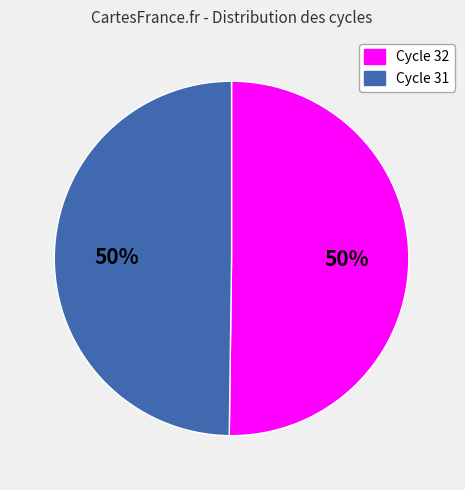

What is the ratio of the value at Cycle 32 to the value at Cycle 31?

1.0